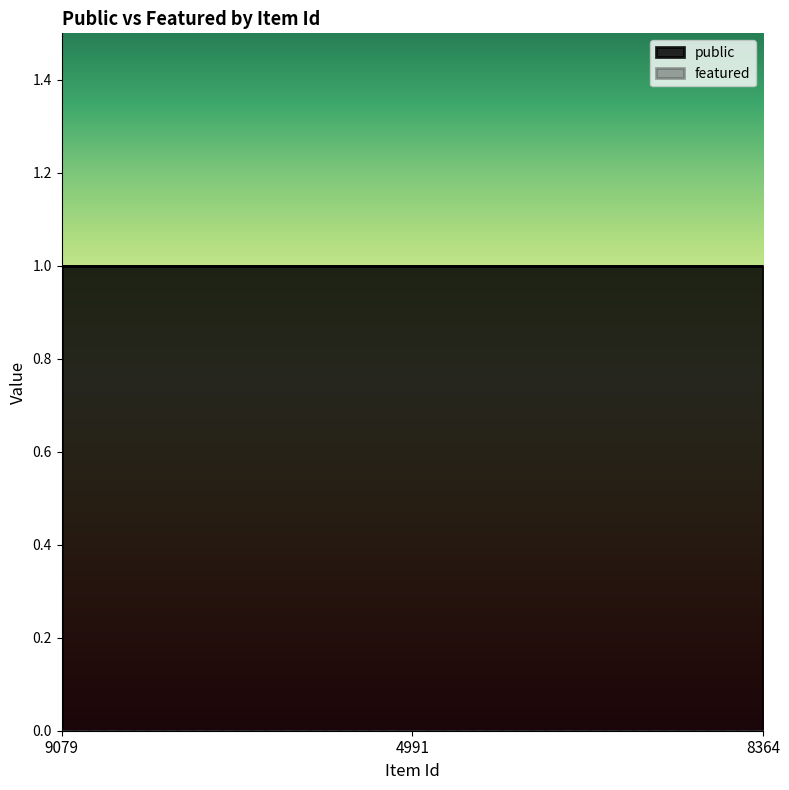

Which series has the widest spread of values?

public